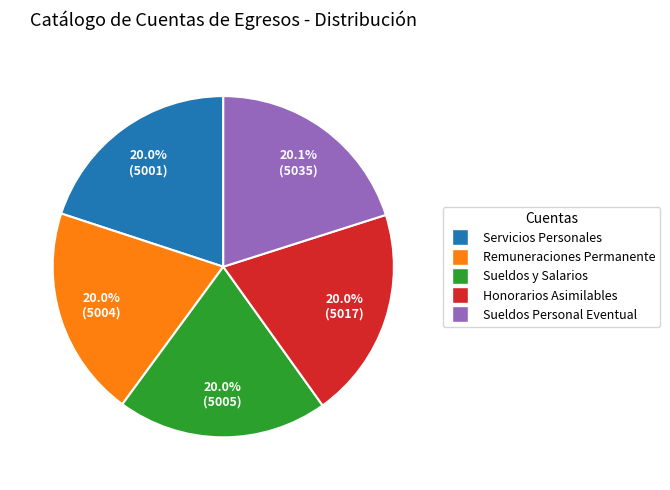

Is it true that Servicios Personales is 20% of the pie?

True